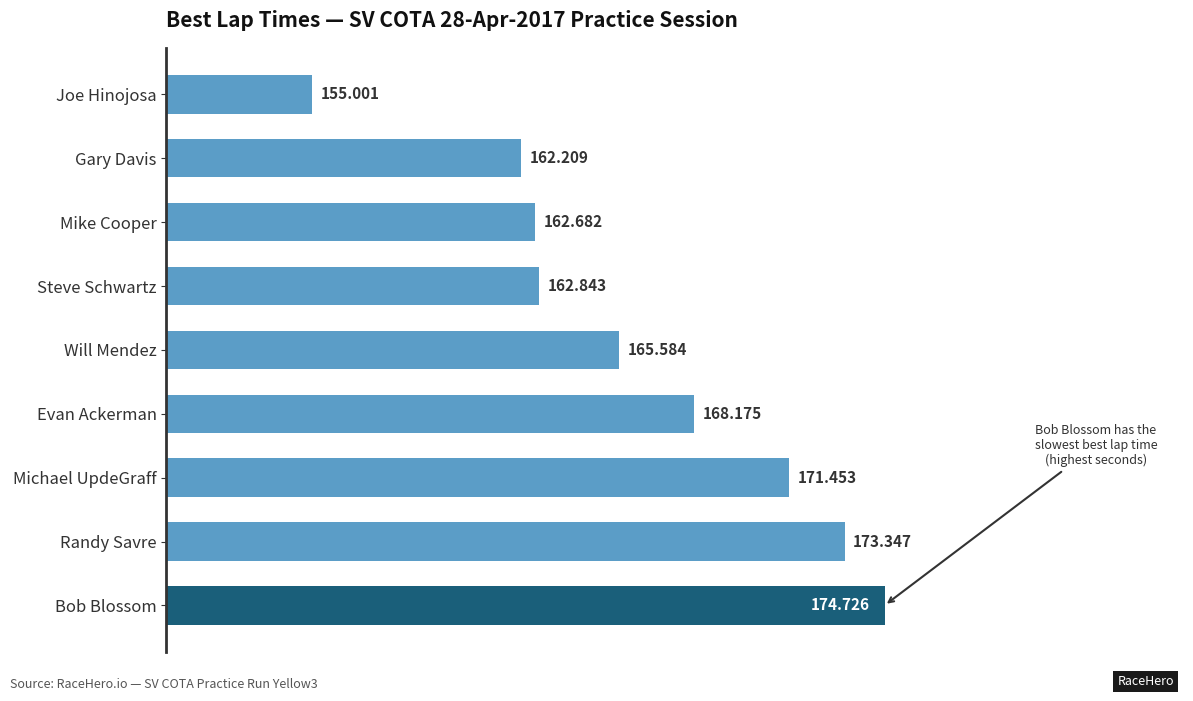

At which label is the value closest to 164?

Steve Schwartz